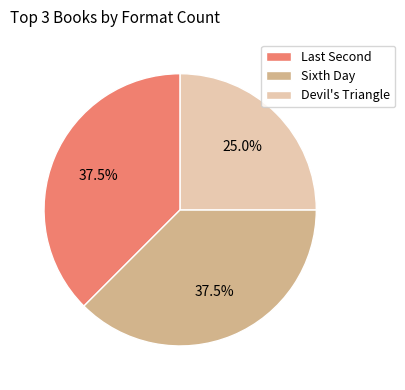

Approximately how many times larger is the value at Sixth Day compared to Devil's Triangle?

1.5